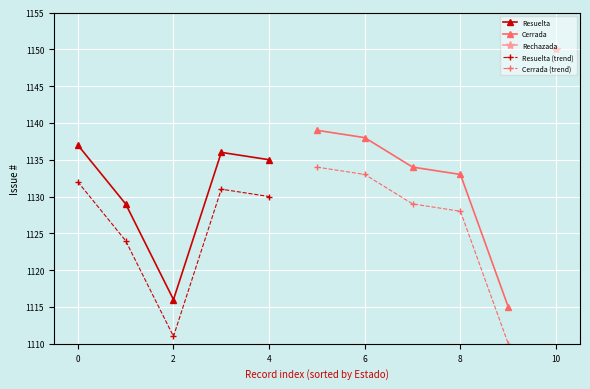

The value of Resuelta (trend) at 2 is 1111. True or false?

True